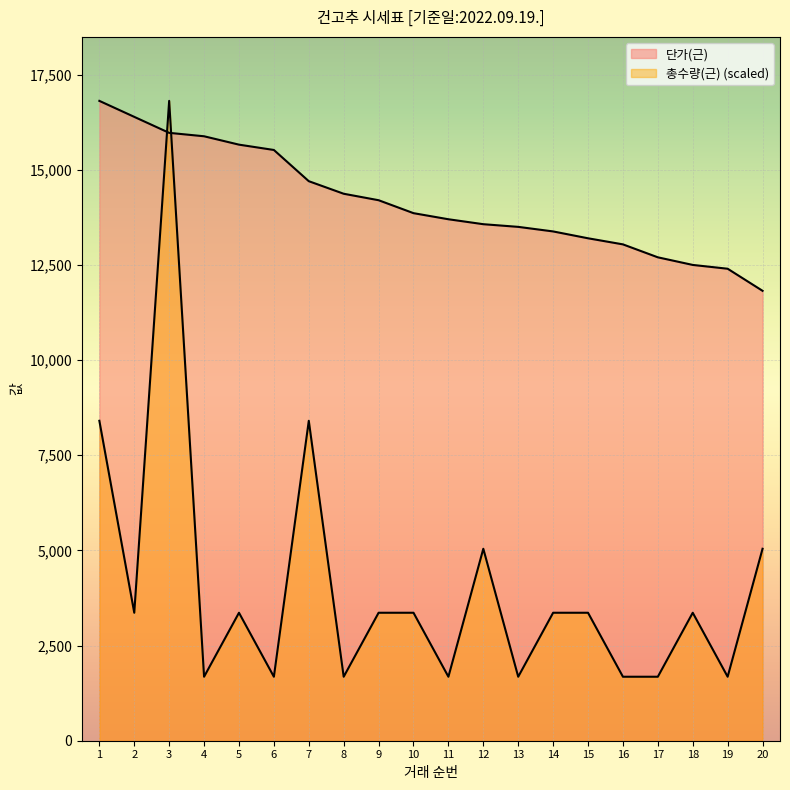

Which series ends up on top after the final intersection of 단가(근) and 총수량(근)?

단가(근)